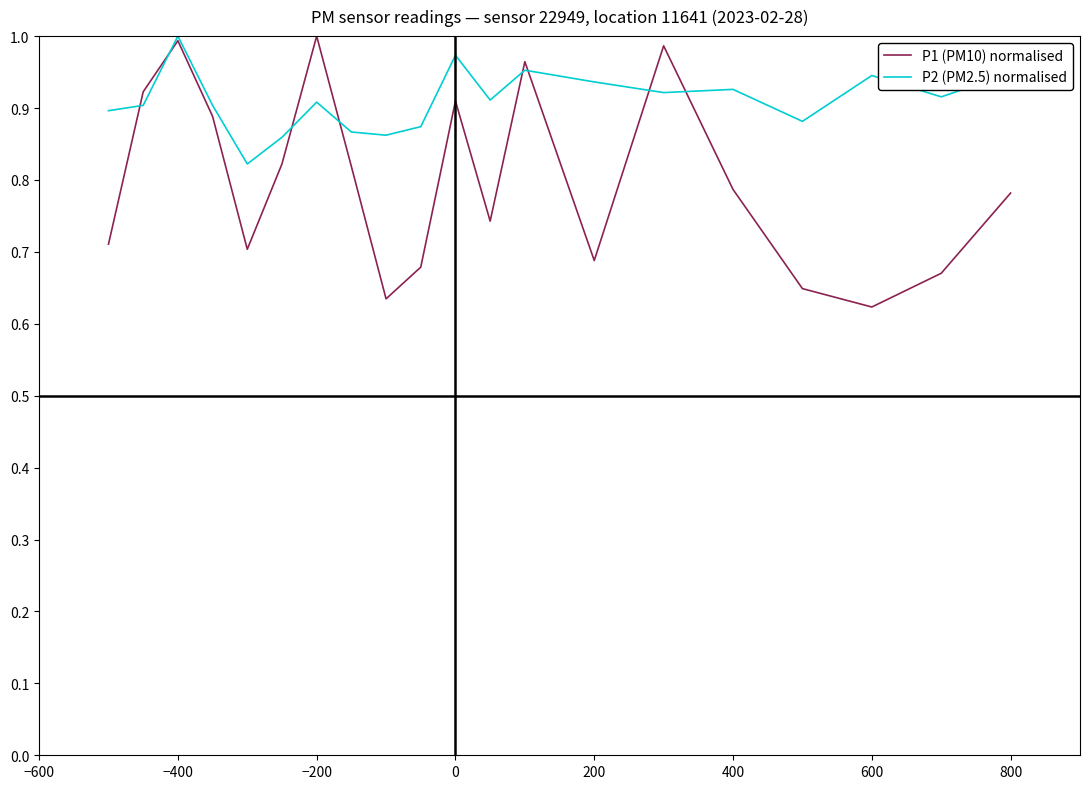

List the series in order of their overall mean, highest first.

P2 (PM2.5) normalised, P1 (PM10) normalised